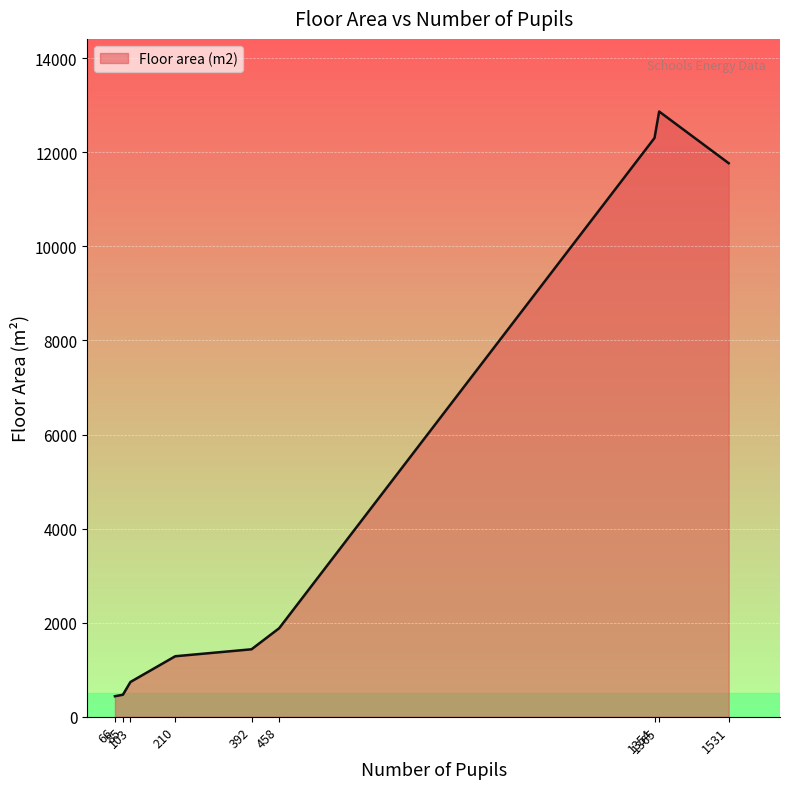

What is the minimum value shown in the chart?

435.9